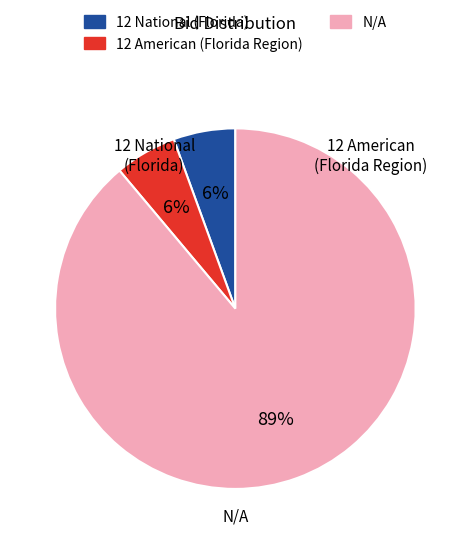

True or false: N/A accounts for 89% of the total.

True